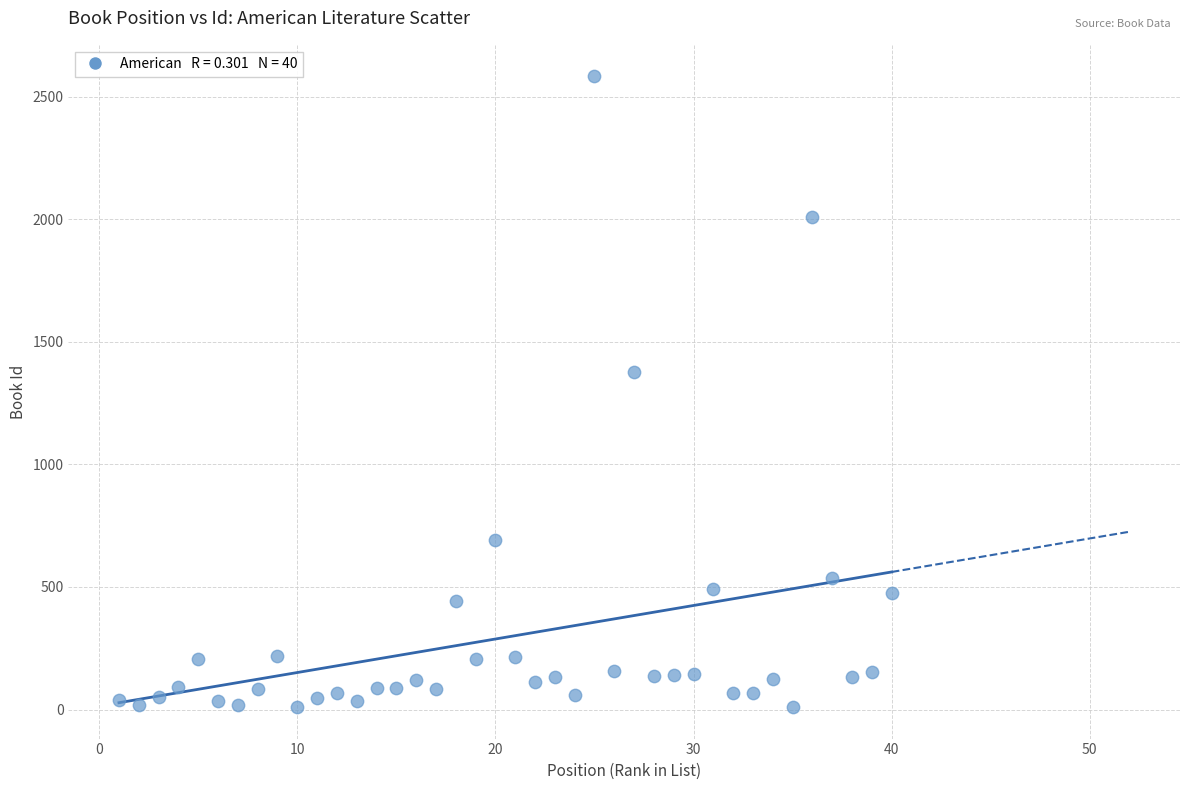

What Y value in the scatter plot is closest to 1296?

1377